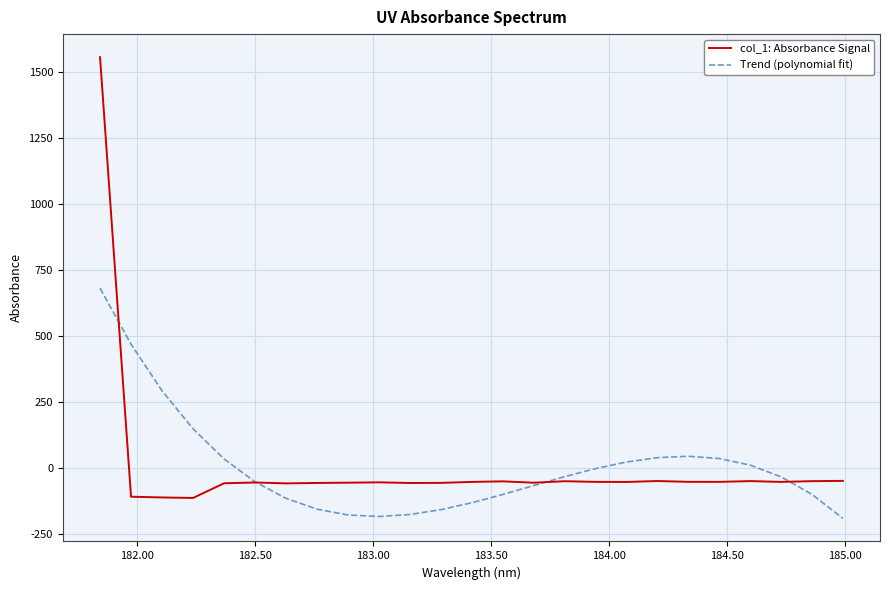

List the series in order of their peak value, highest first.

col_1: Absorbance Signal, Trend (polynomial fit)